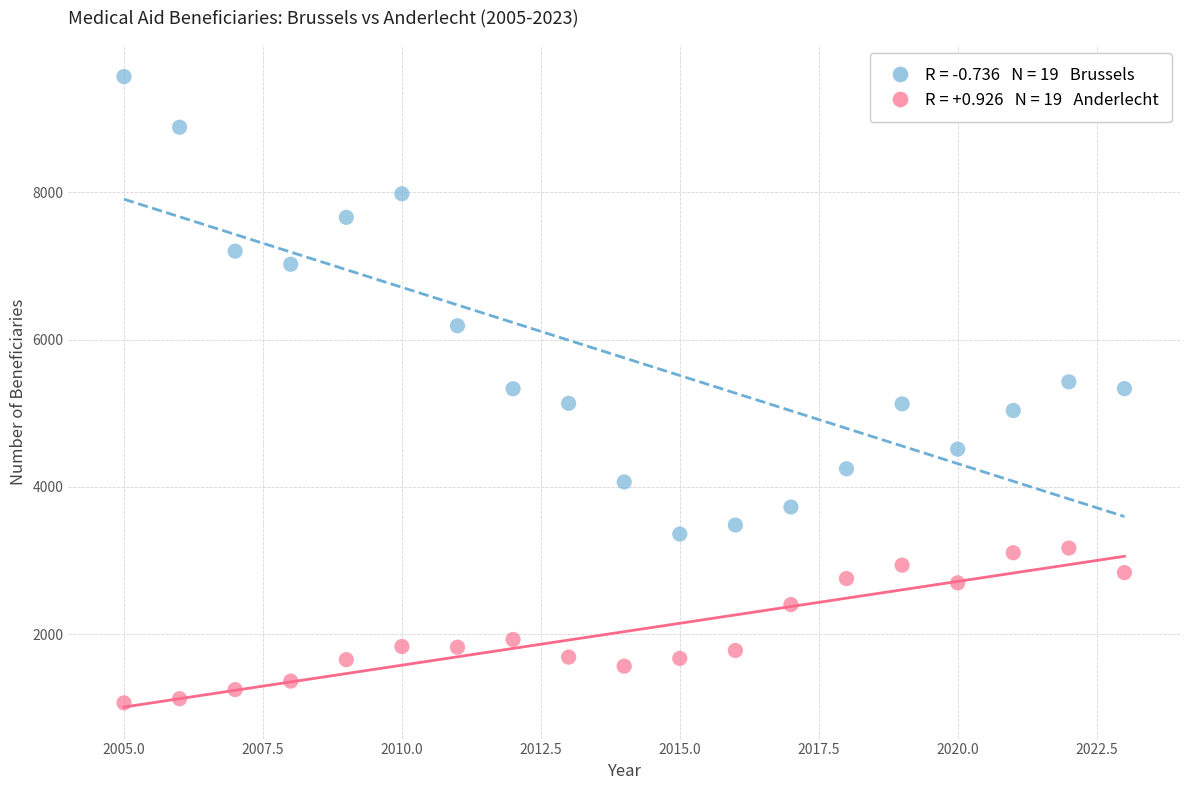

Across all data points, what is the range of Y values (max minus min)?

8506